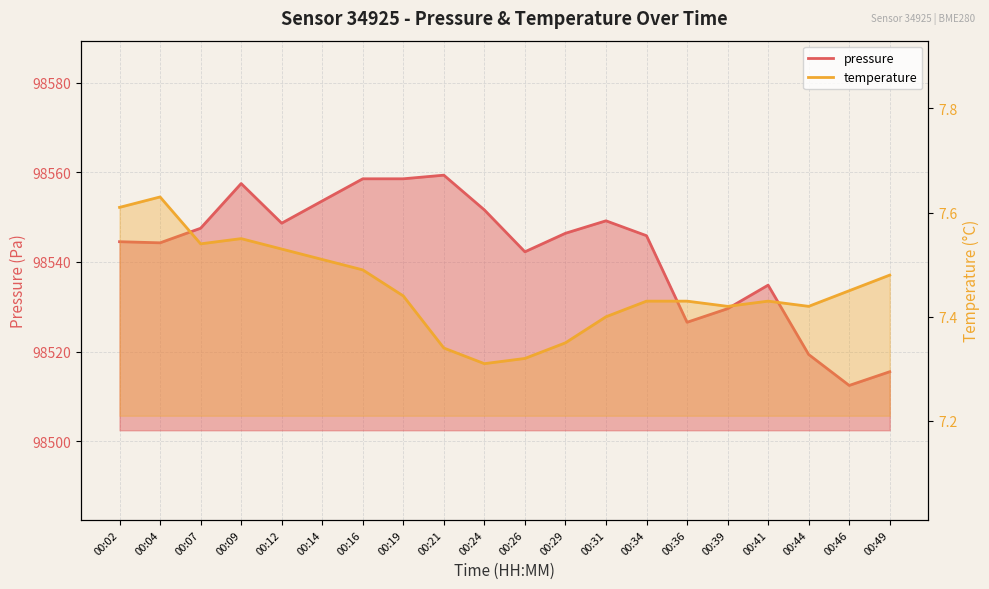

At which label is temperature closest to 7?

00:24